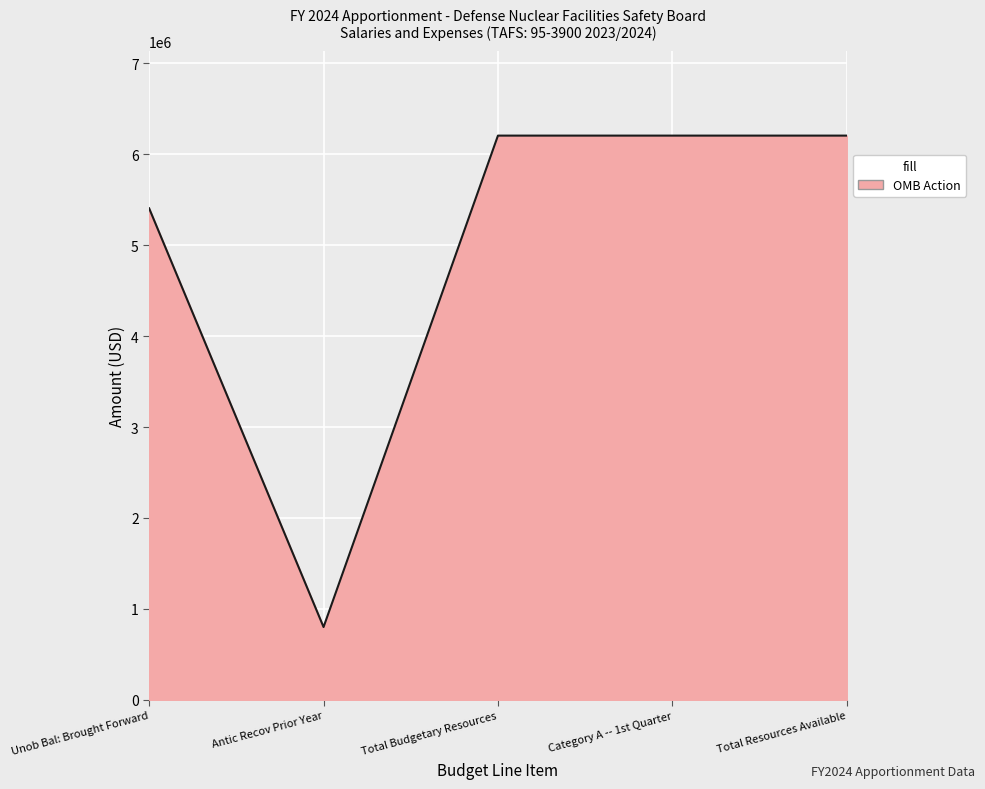

Where is the first local minimum?

Antic Recov Prior Year